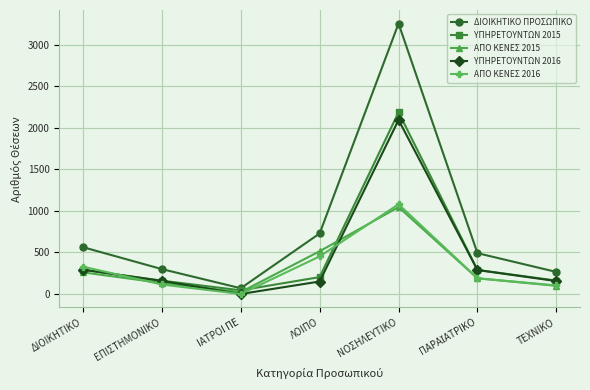

The ΥΠΗΡΕΤΟΥΝΤΩΝ 2015 series shows 328 at ΛΟΙΠΟ. True or false?

False